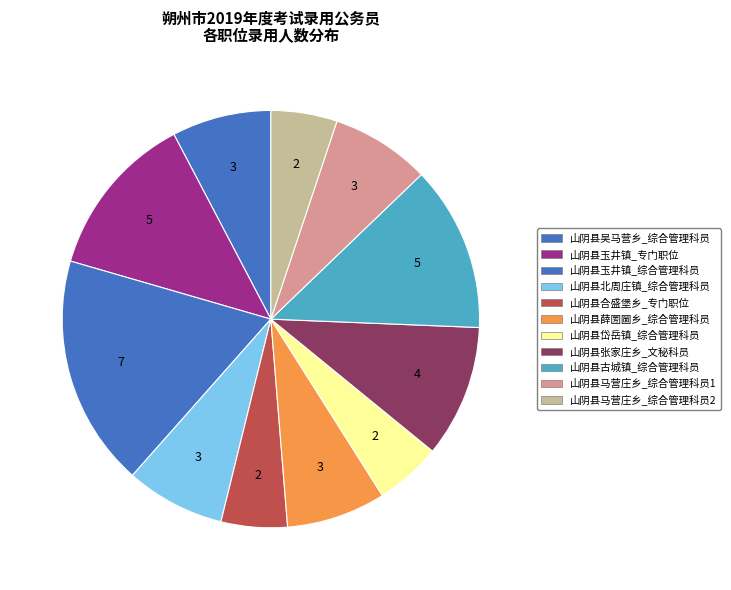

Which slice is the smallest?

山阴县合盛堡乡_专门职位